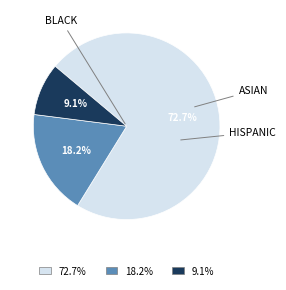

To the nearest percent, what is the average slice percentage?

33%